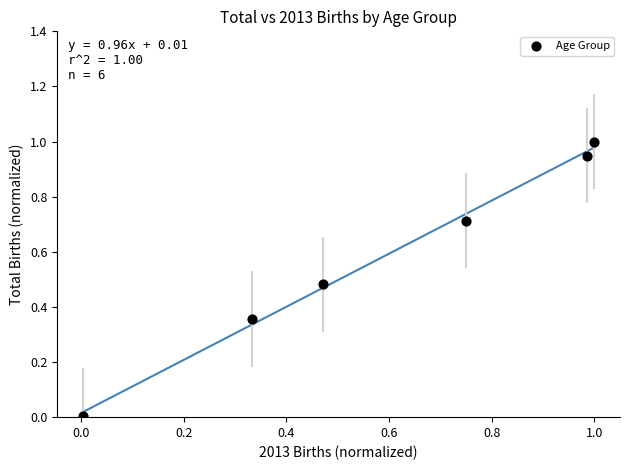

What is the range of Y values (max minus min)?

1.0